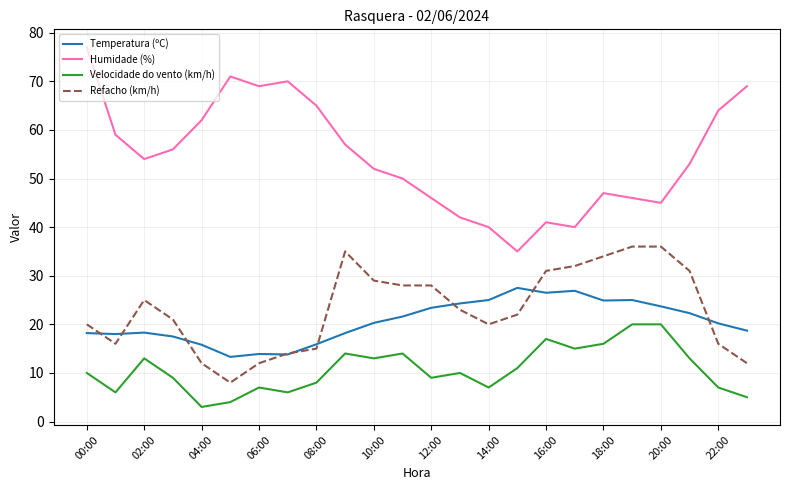

What is the greatest value displayed?

77.0